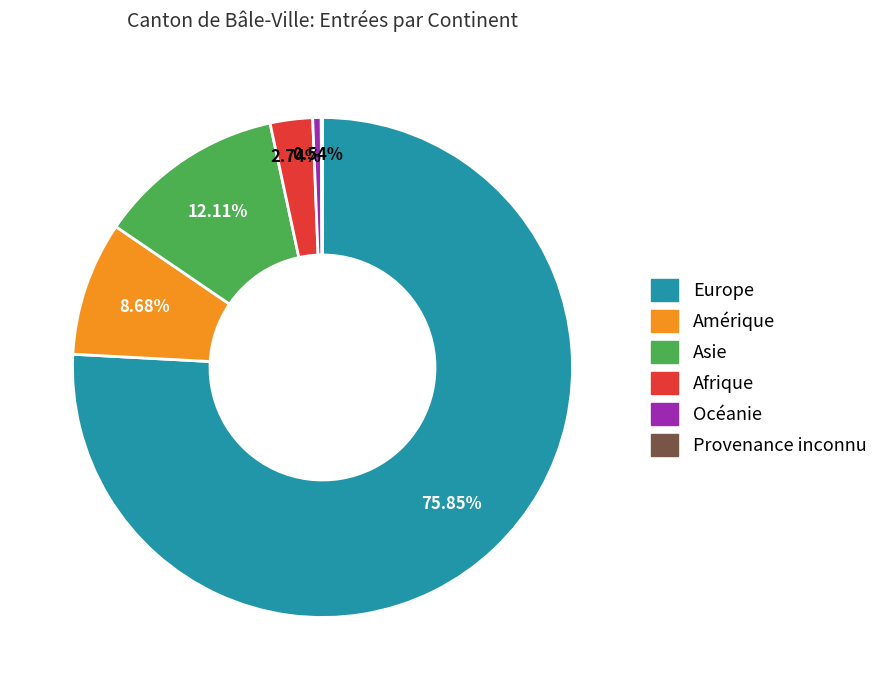

To the nearest percent, what is the difference between the largest and smallest slice percentages?

76%